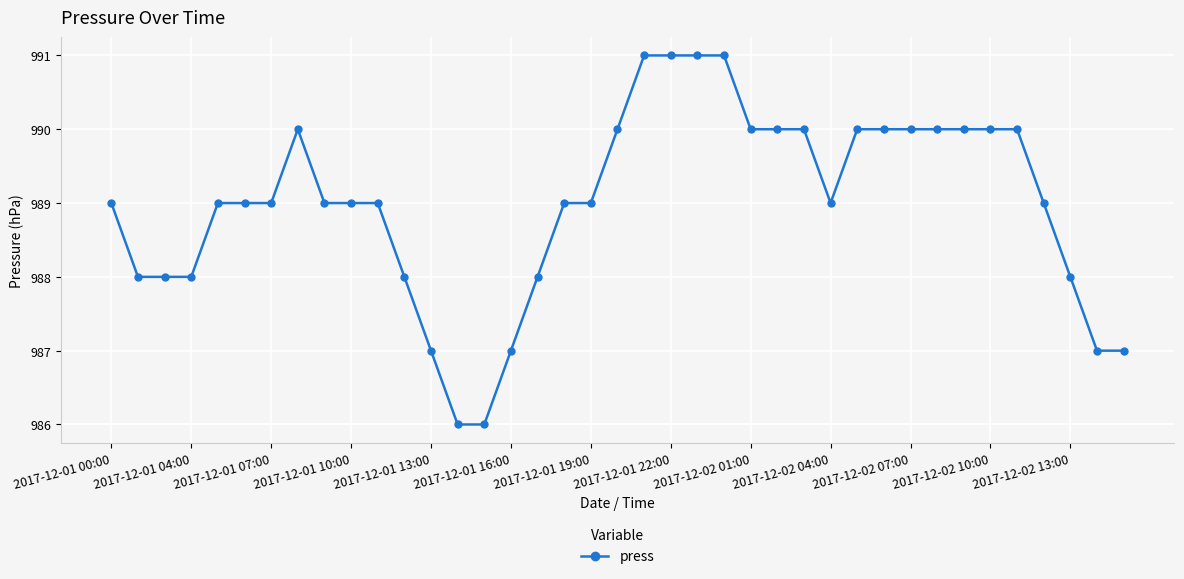

What is the value of the 14th point from the left?

986